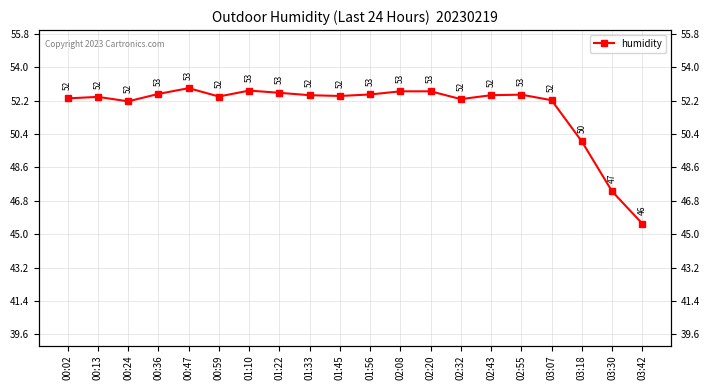

Reading left to right, what are all the values shown in this chart?

52.3	52.4	52.2	52.6	52.9	52.4	52.7	52.6	52.5	52.5	52.5	52.7	52.7	52.3	52.5	52.5	52.2	50.0	47.3	45.6